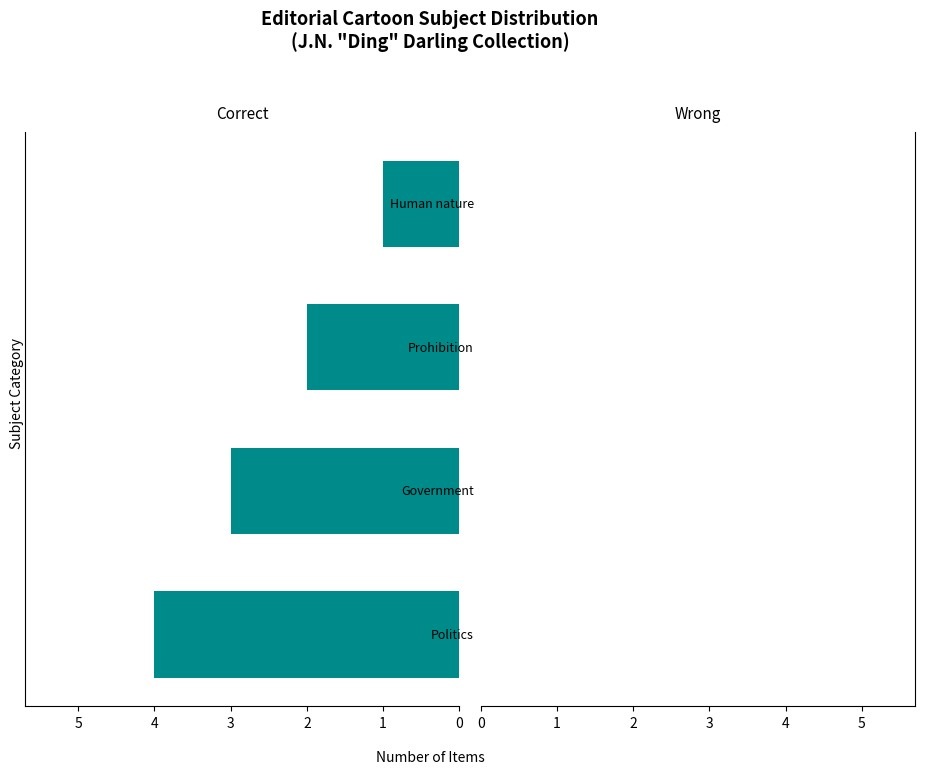

What is the sum of all values?

10